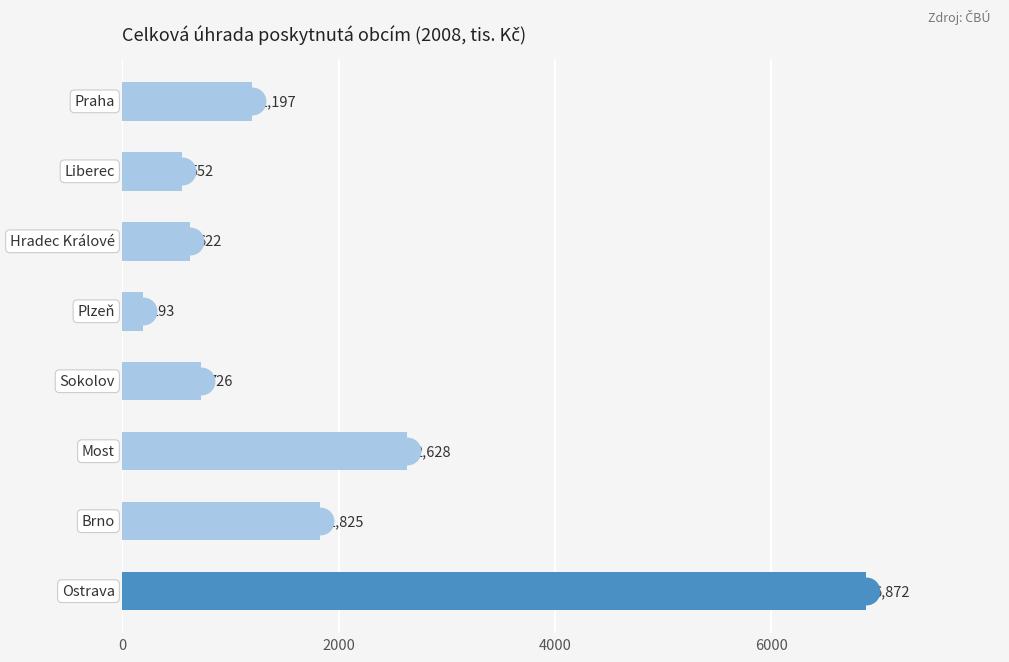

Reading top to bottom, what are all the values shown in this chart?

1197	552	622	193	726	2628	1825	6872